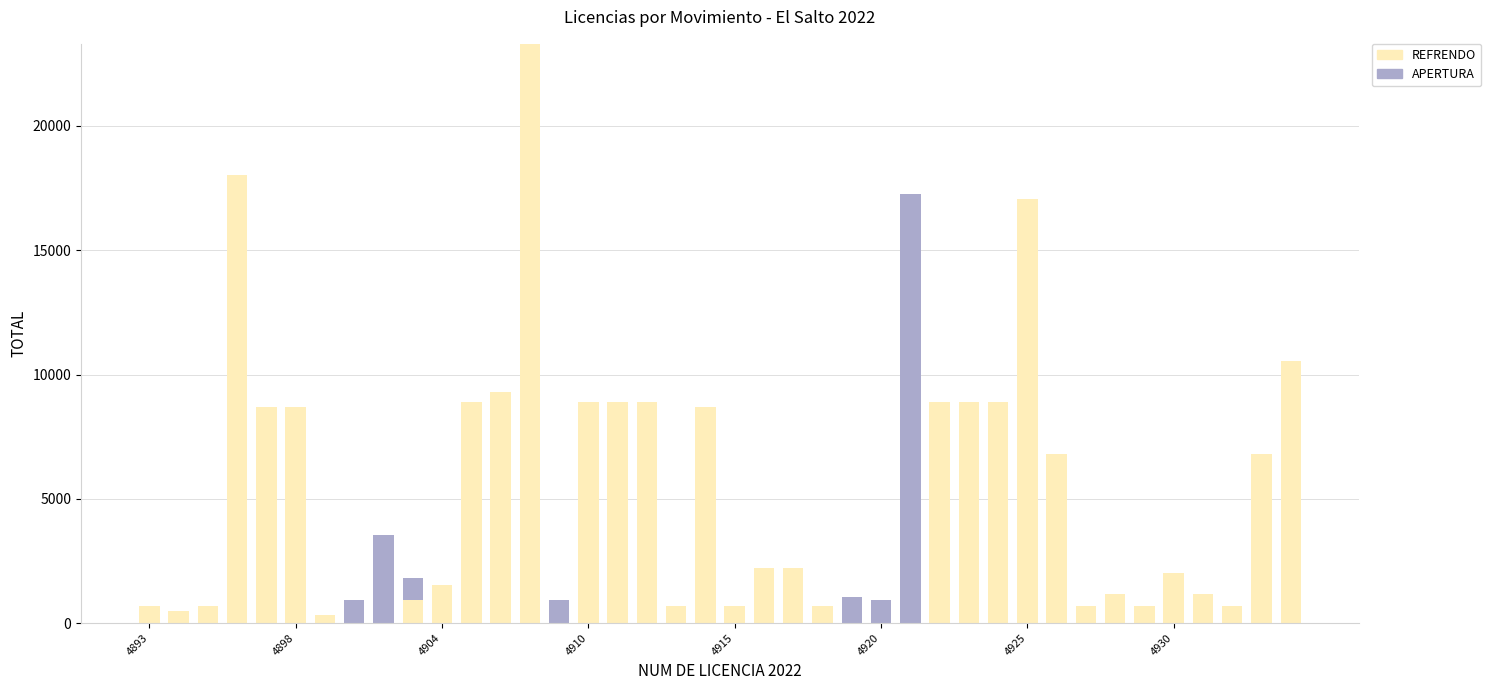

What is the highest value of the REFRENDO series?

23306